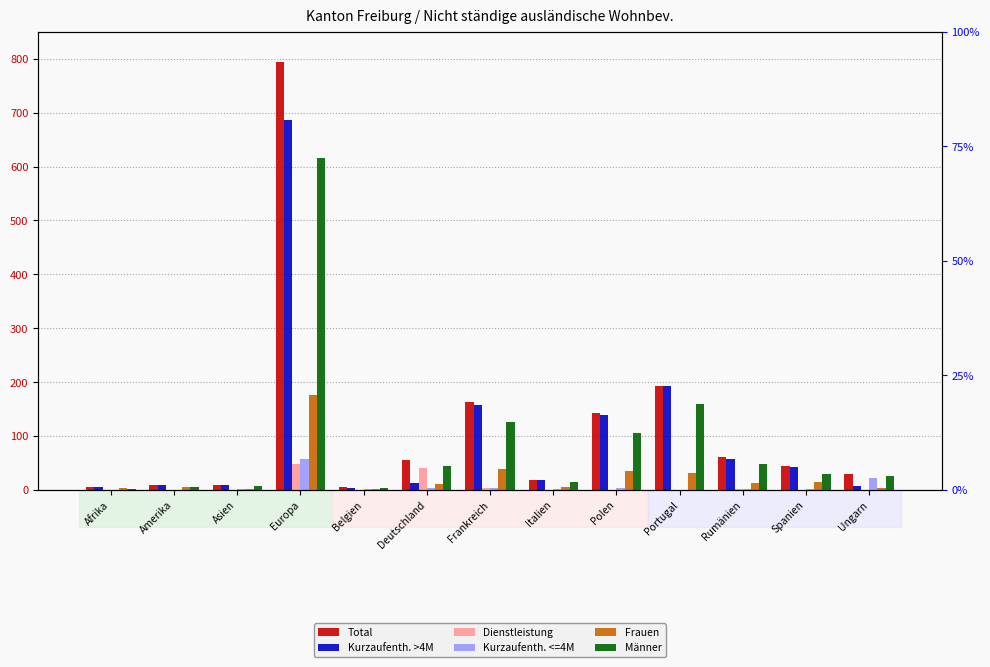

True or false: Männer has a value of 22 at Italien.

False